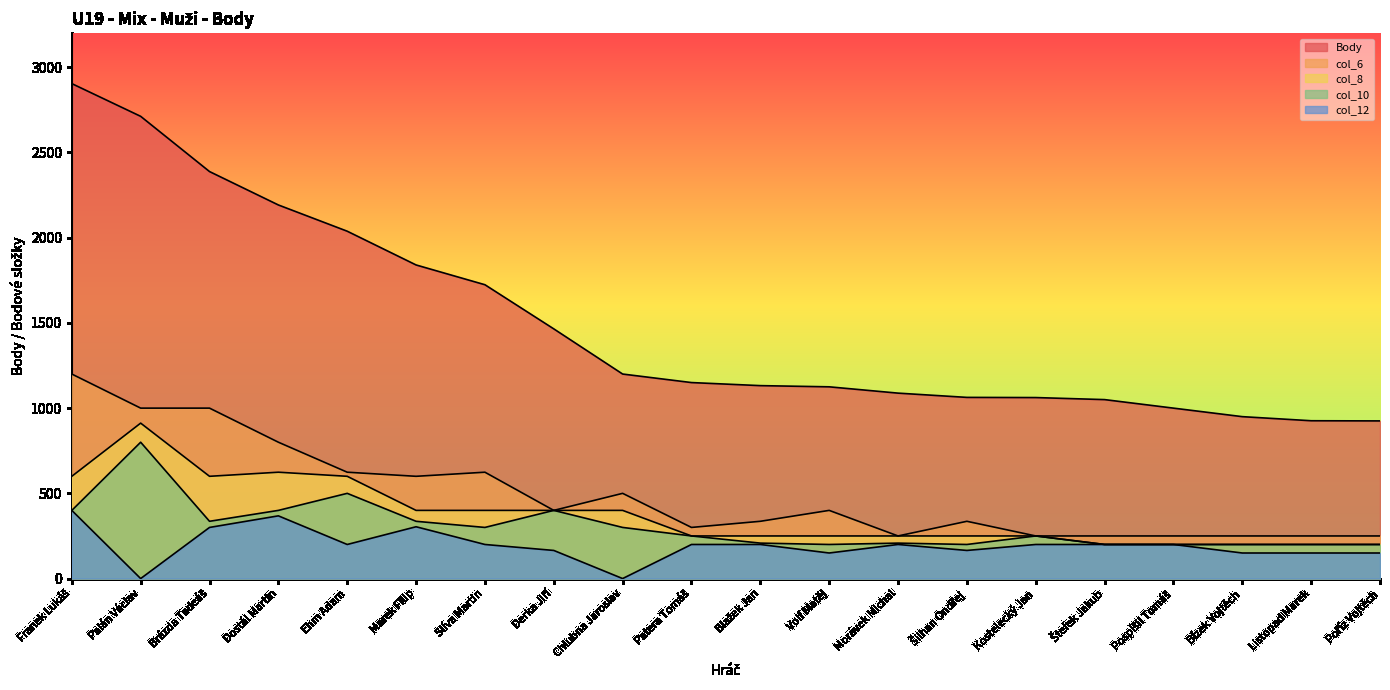

How many interior local peaks does the col_8 series have?

2